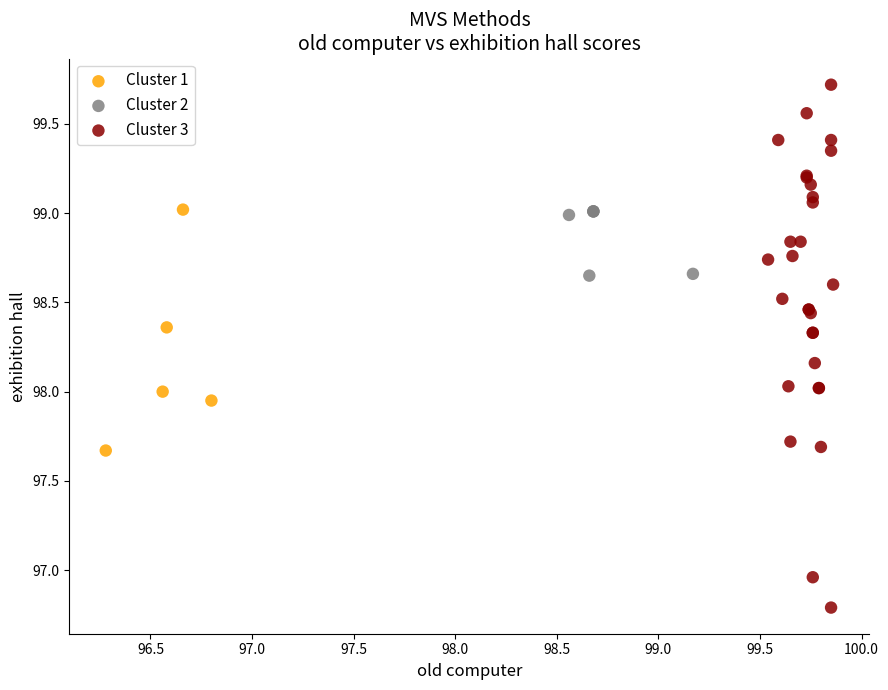

Which series reaches the maximum Y coordinate?

Cluster 3